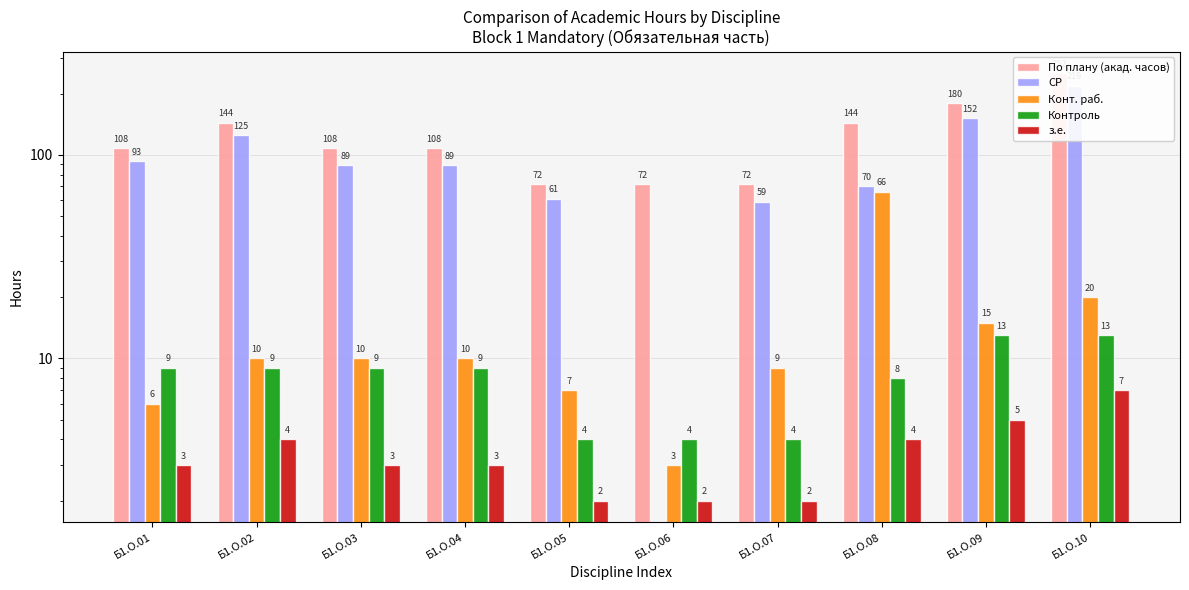

At how many categories does at least one series exceed 70?

10